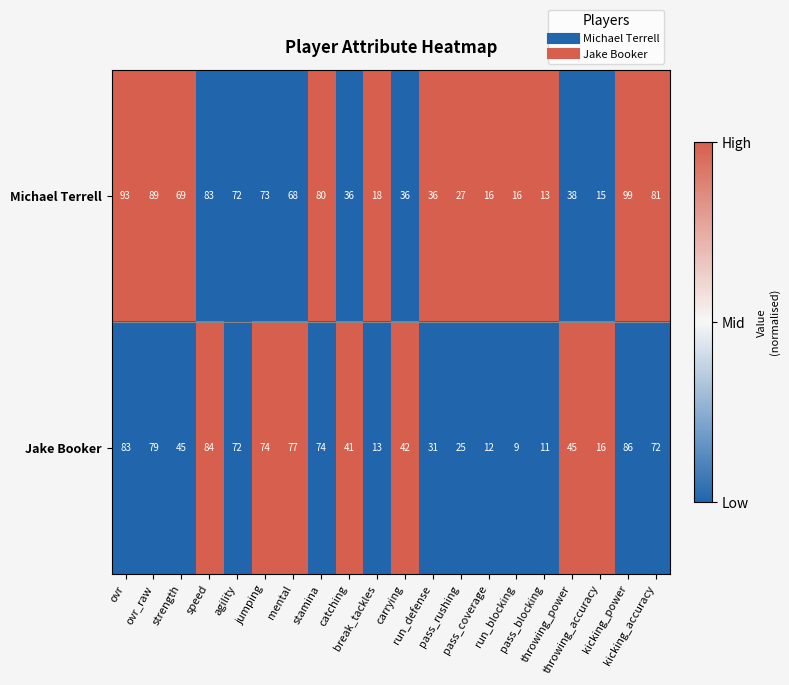

Which series has the widest spread of values?

Michael Terrell